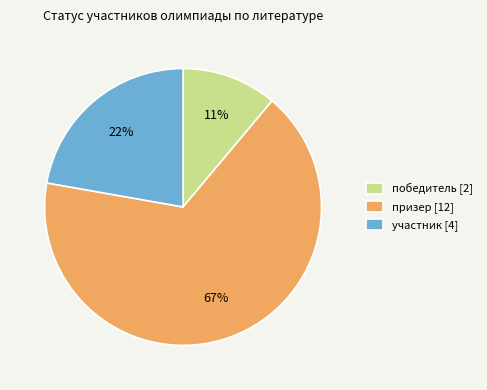

Do участник [4] and победитель [2] together represent more than half of the pie?

No